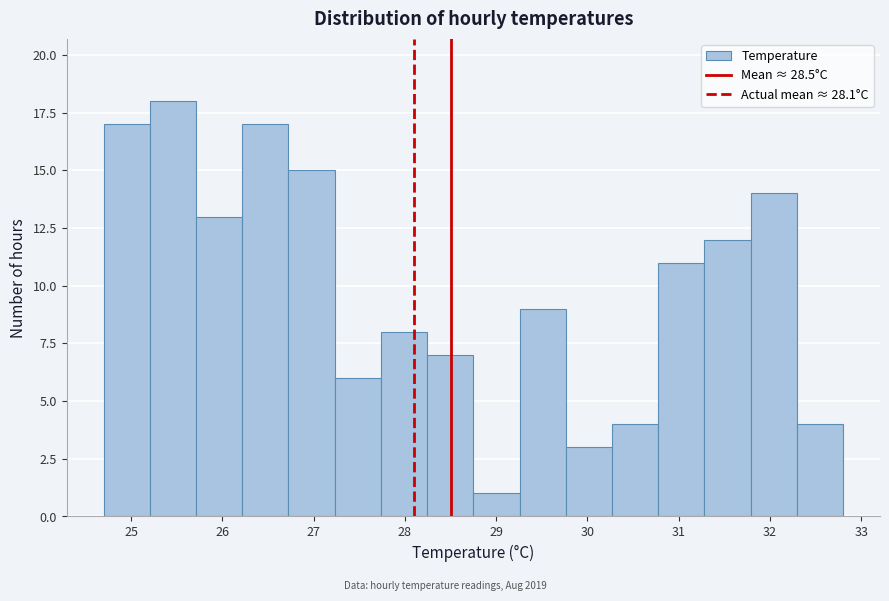

Reading left to right, list every bar in this chart as the range it spans on the x-axis followed by its height. Neither the bar edges nor the heights are printed on the chart, so give them approximately, as read against the axes.

24.7 to 25.2: 17
25.2 to 25.7: 18
25.7 to 26.2: 13
26.2 to 26.7: 17
26.7 to 27.2: 15
27.2 to 27.7: 6
27.7 to 28.2: 8
28.2 to 28.8: 7
28.8 to 29.3: 1
29.3 to 29.8: 9
29.8 to 30.3: 3
30.3 to 30.8: 4
30.8 to 31.3: 11
31.3 to 31.8: 12
31.8 to 32.3: 14
32.3 to 32.8: 4